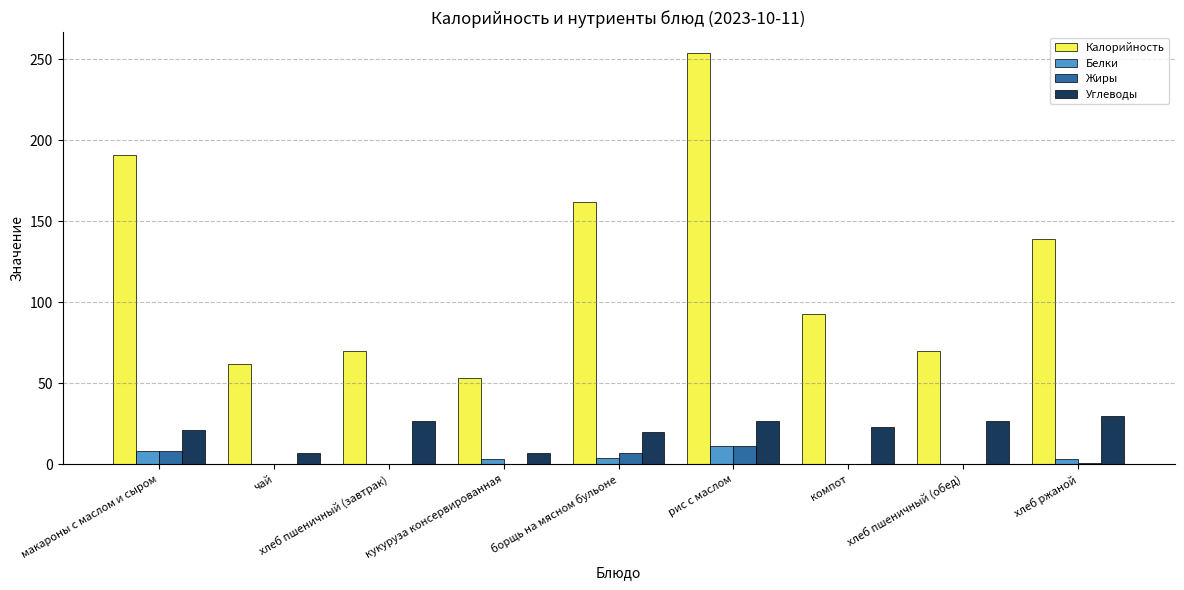

True or false: Калорийность has a value of 53 at кукуруза консервированная.

True